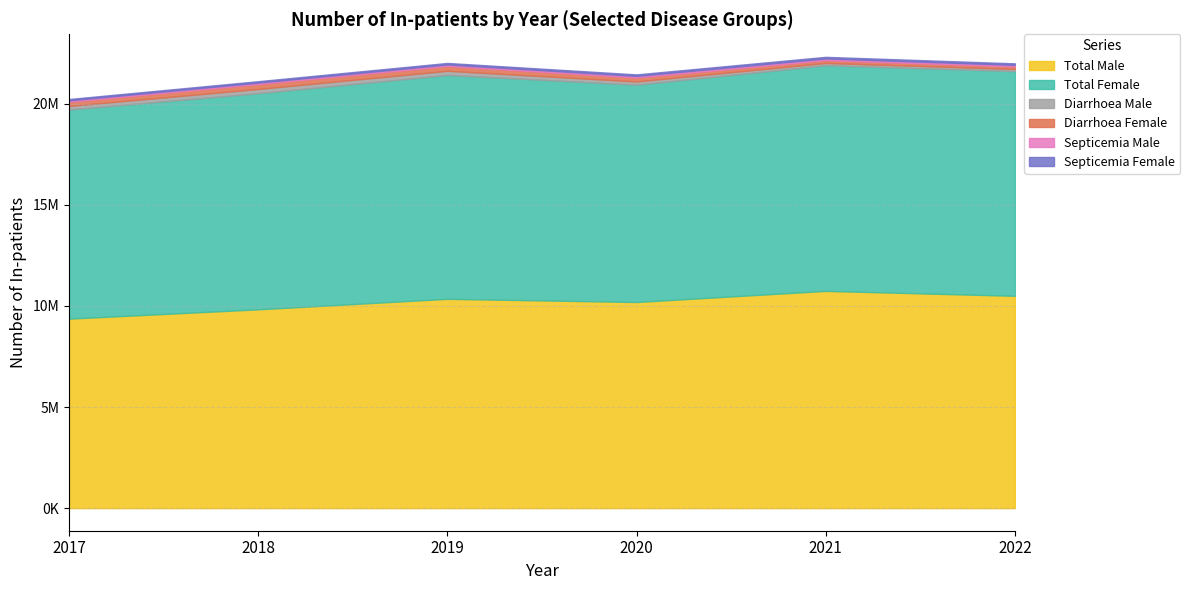

The Diarrhoea Male series shows 68291 at 2018. True or false?

False